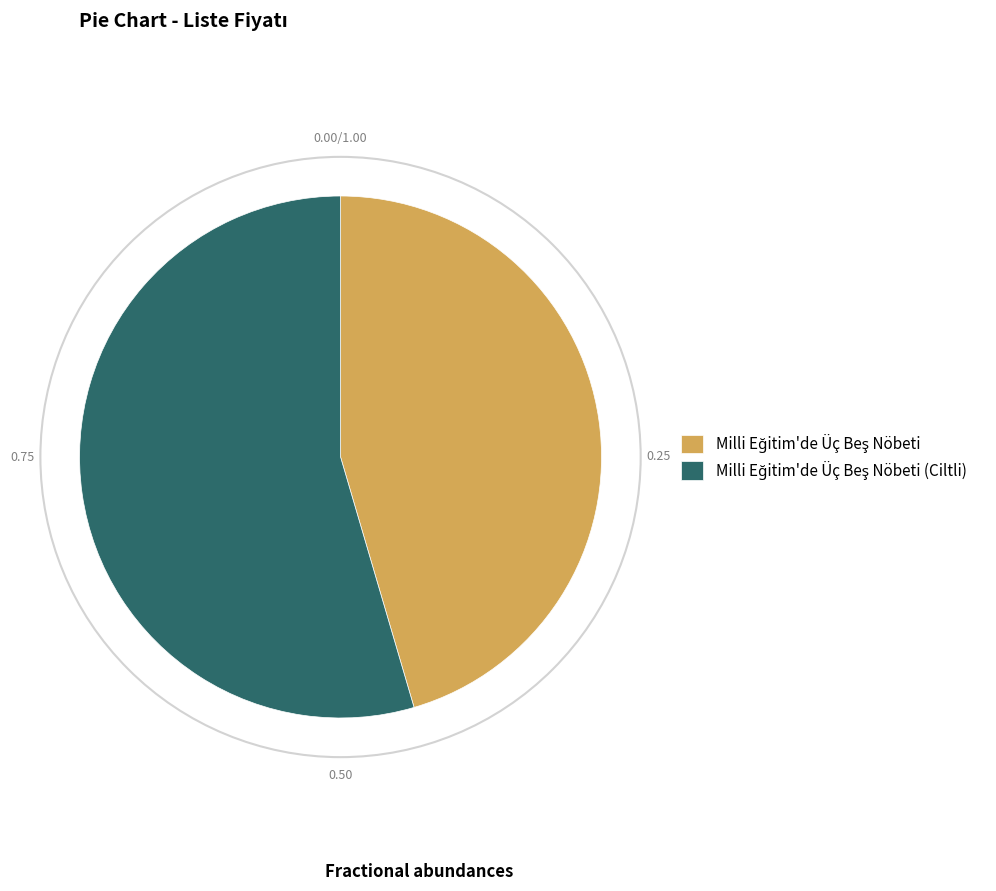

Does any single category account for the majority?

Yes